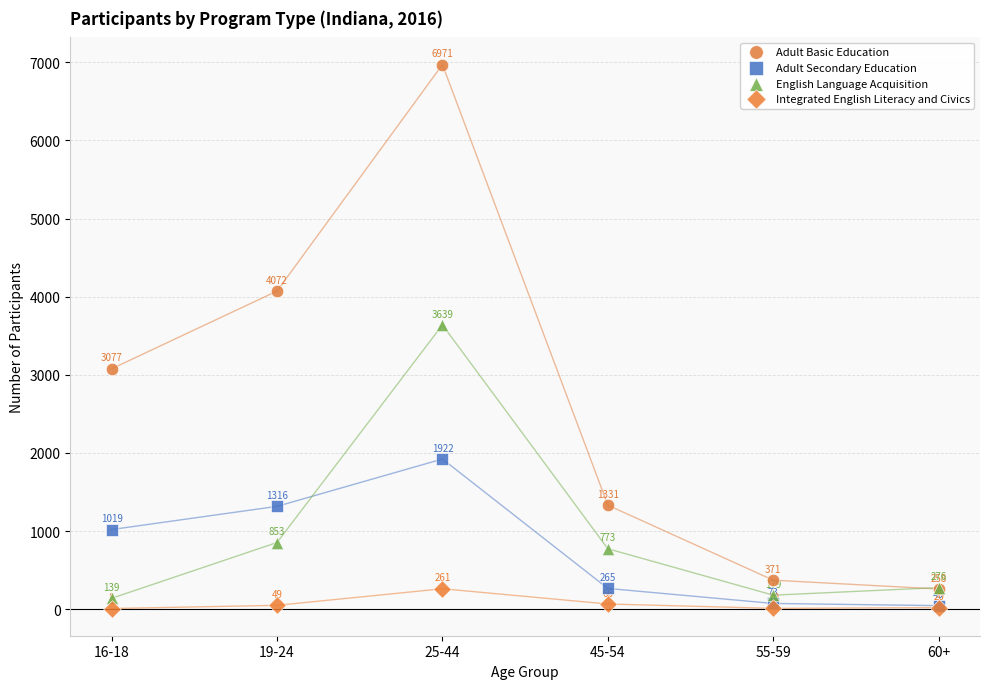

Which series has the largest Y range (max minus min)?

Adult Basic Education